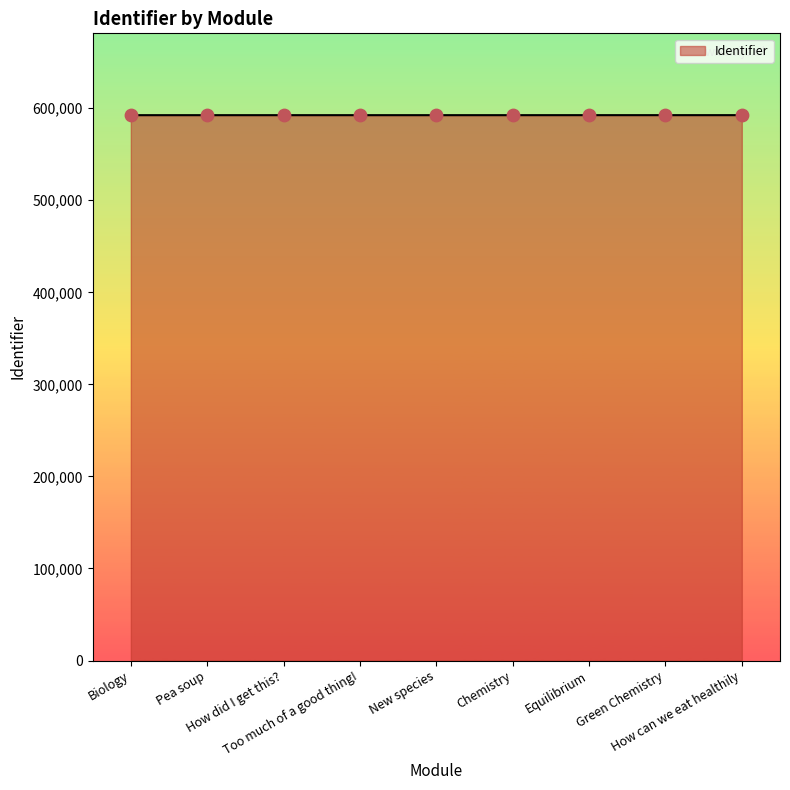

What is the smallest value displayed?

592481